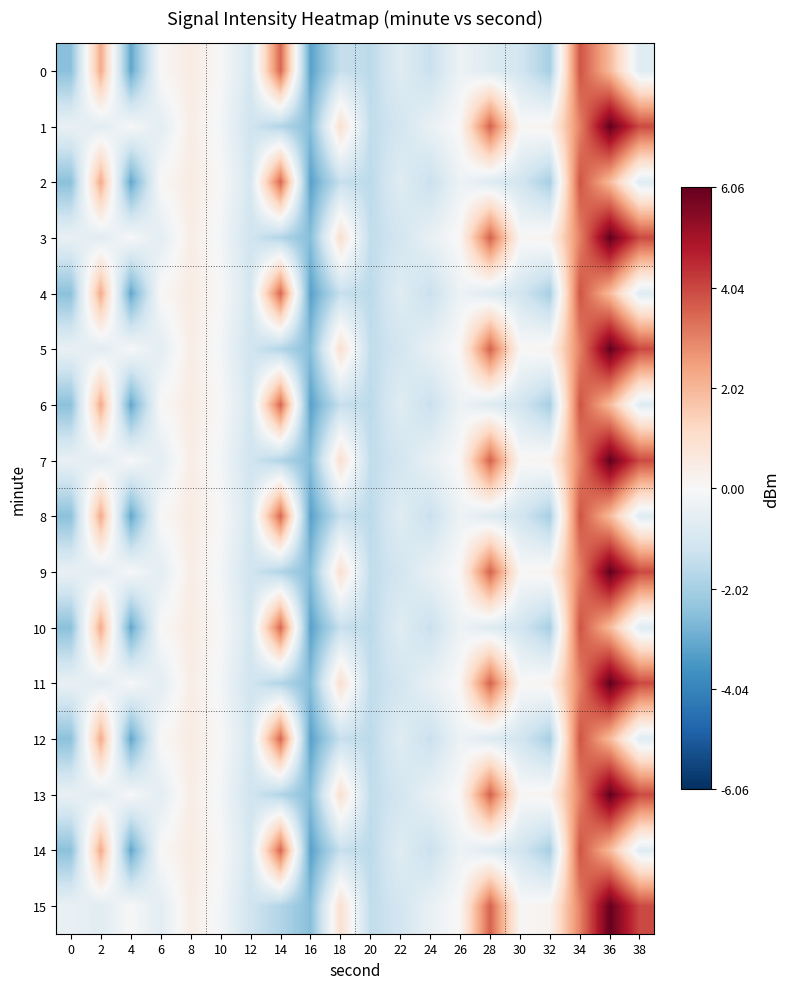

What is the difference between the highest and lowest values at 28?

4.4